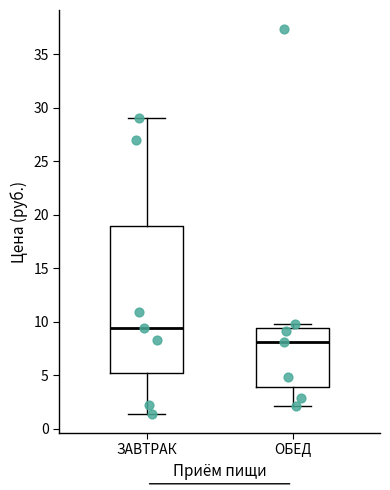

Reading left to right, transcribe this box plot: for each box, give where its median line is, the range the box spans, and where its two whiskers end, as read against the y-axis. The values are not printed on the chart, so give them approximately, as read against the axis.

ЗАВТРАК: median 9.5, box 5.0 to 19.0, whiskers 1.5 to 29.0
ОБЕД: median 8.0, box 4.0 to 9.5, whiskers 2.0 to 10.0